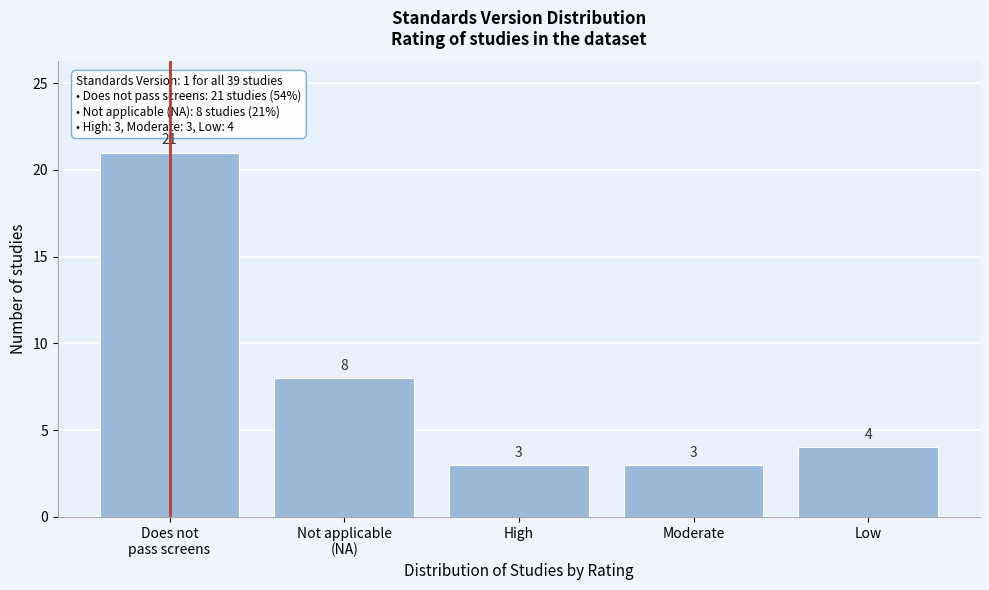

Reading left to right, transcribe all the data shown in this chart.

21	8	3	3	4